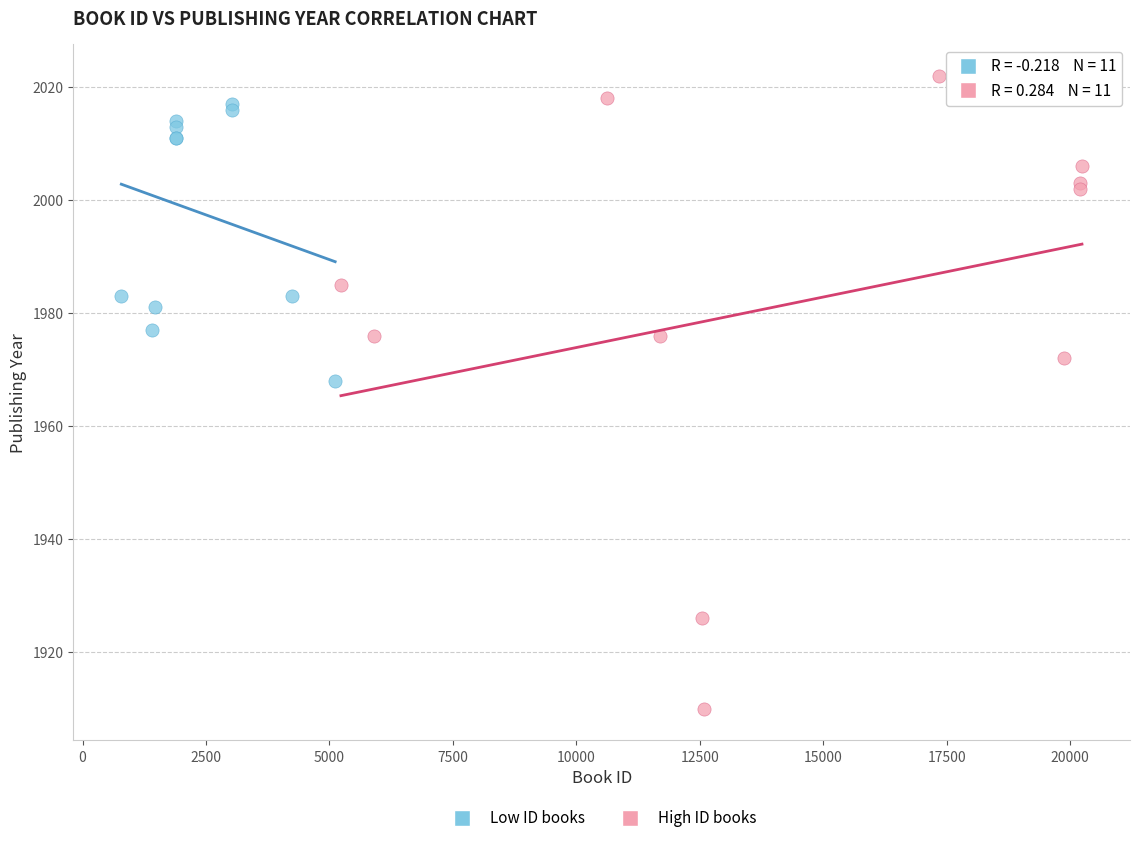

What are all the series names shown in the legend?

Low ID books, High ID books